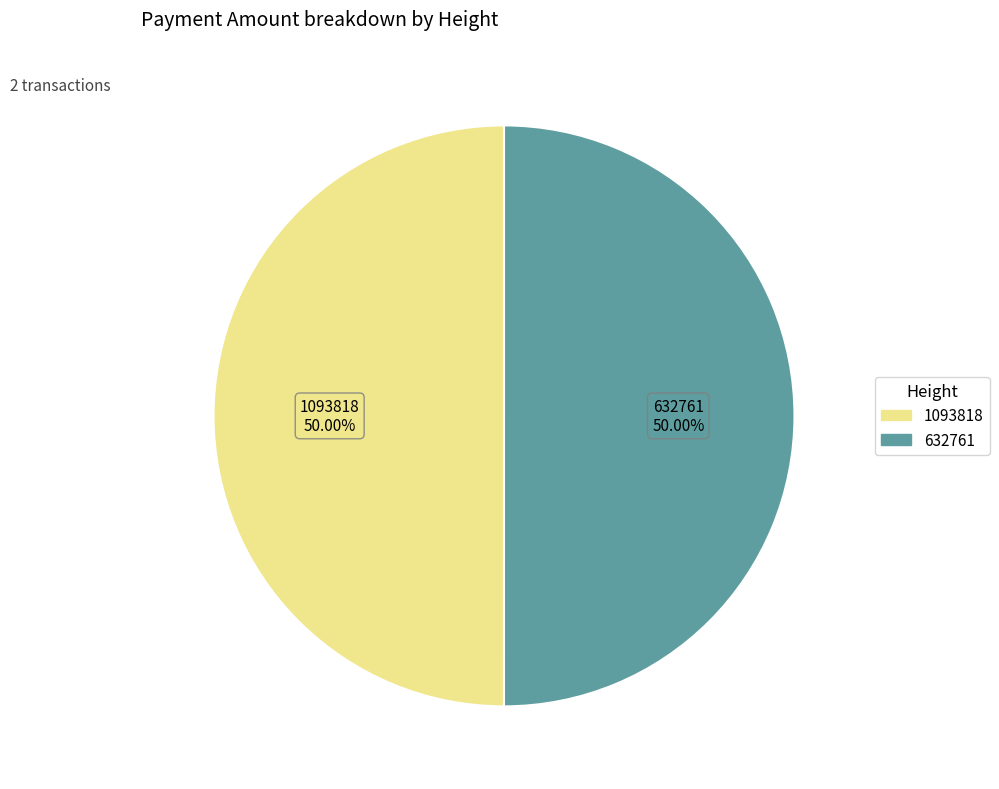

What is the total percentage of 1093818 and 632761?

100.0%